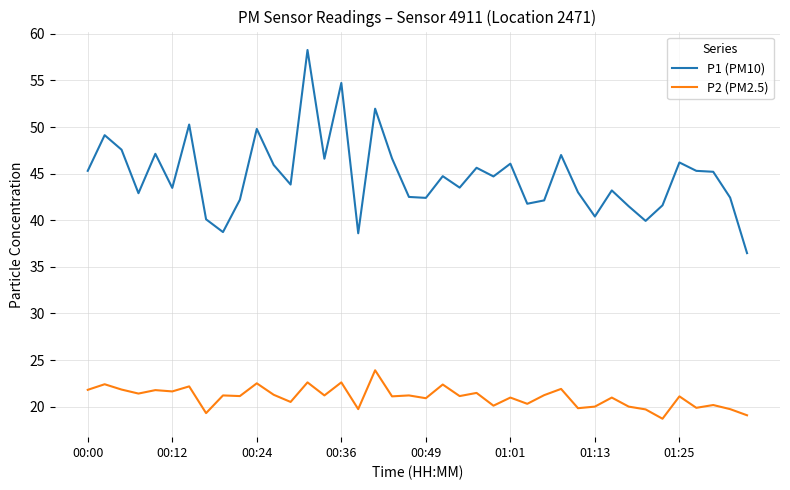

What is the smallest value displayed?

18.7